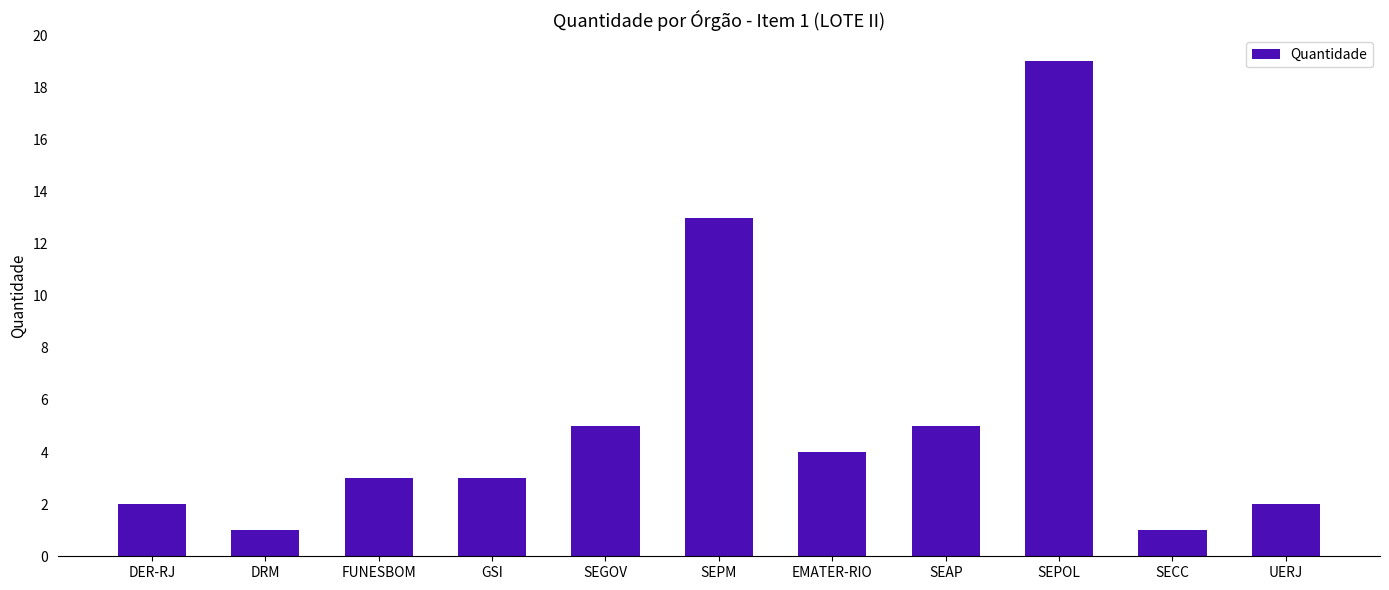

What is the value of the 1st bar from the left?

2